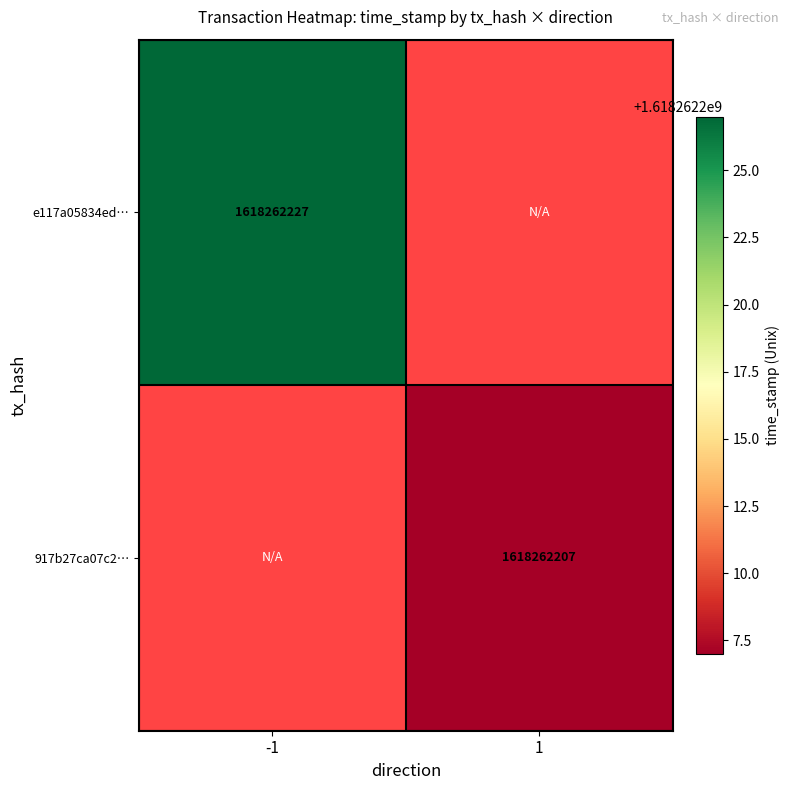

Reading left to right, what are all the values shown in this chart?

e117a05834edf95e949fc6c8e4beaceae8a3b75: 1618262227	0
917b27ca07c2ee05a9e57f56c0433c763af62b0: 0	1618262207